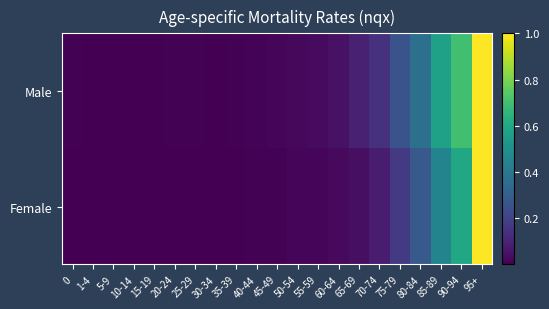

Reading left to right, extract all data points from this chart.

Male: 0=0.0	1-4=0.0	5-9=0.0	10-14=0.0	15-19=0.0	20-24=0.0	25-29=0.0	30-34=0.0	35-39=0.0	40-44=0.0	45-49=0.0	50-54=0.0	55-59=0.0	60-64=0.0	65-69=0.1	70-74=0.1	75-79=0.3	80-84=0.4	85-89=0.6	90-94=0.7	95+=1.0
Female: 0=0.0	1-4=0.0	5-9=0.0	10-14=0.0	15-19=0.0	20-24=0.0	25-29=0.0	30-34=0.0	35-39=0.0	40-44=0.0	45-49=0.0	50-54=0.0	55-59=0.0	60-64=0.0	65-69=0.0	70-74=0.1	75-79=0.2	80-84=0.3	85-89=0.5	90-94=0.6	95+=1.0